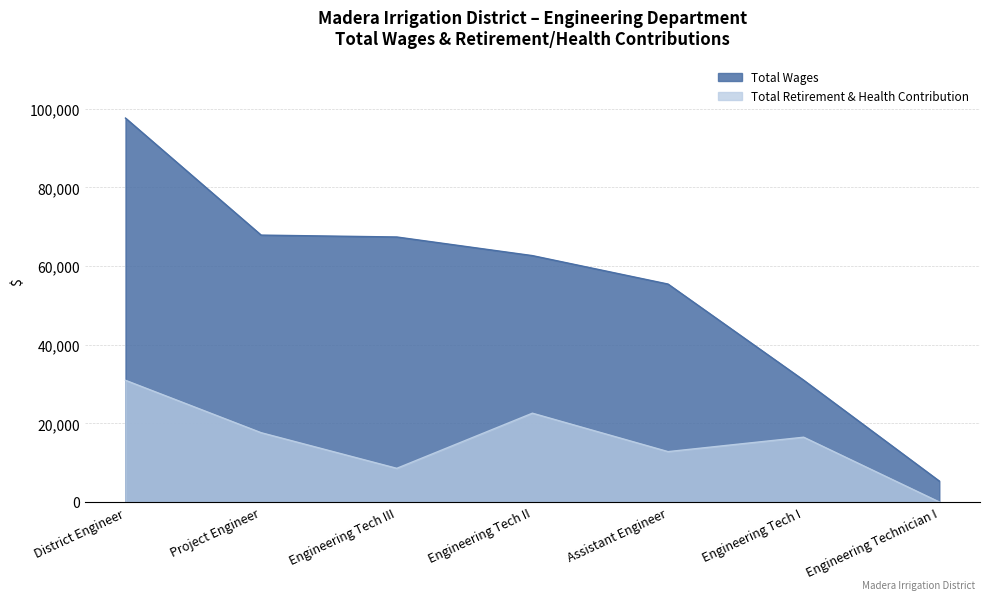

Count the number of categories in the chart.

7